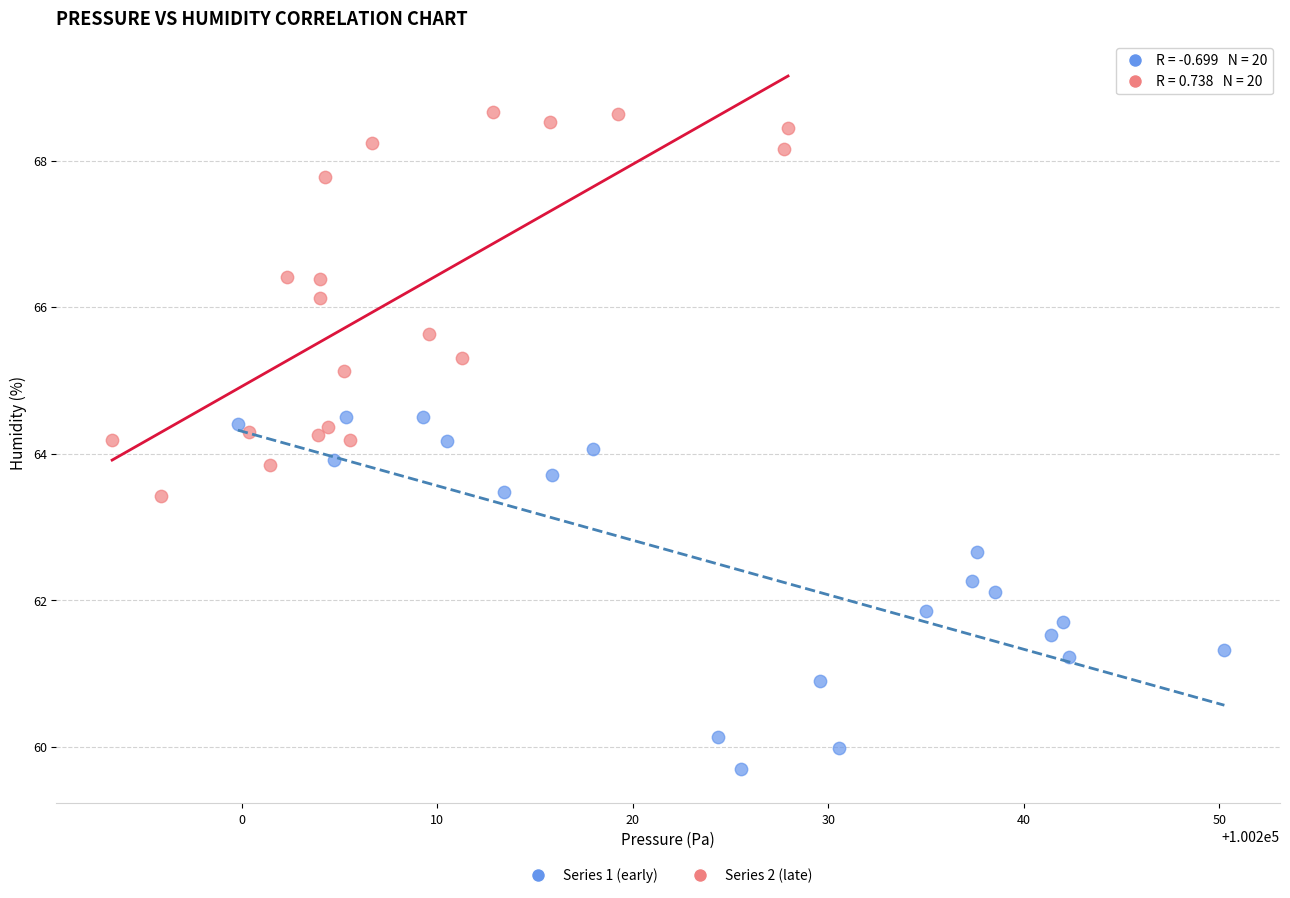

What are all the series names shown in the legend?

Series 1 (early), Series 2 (late)